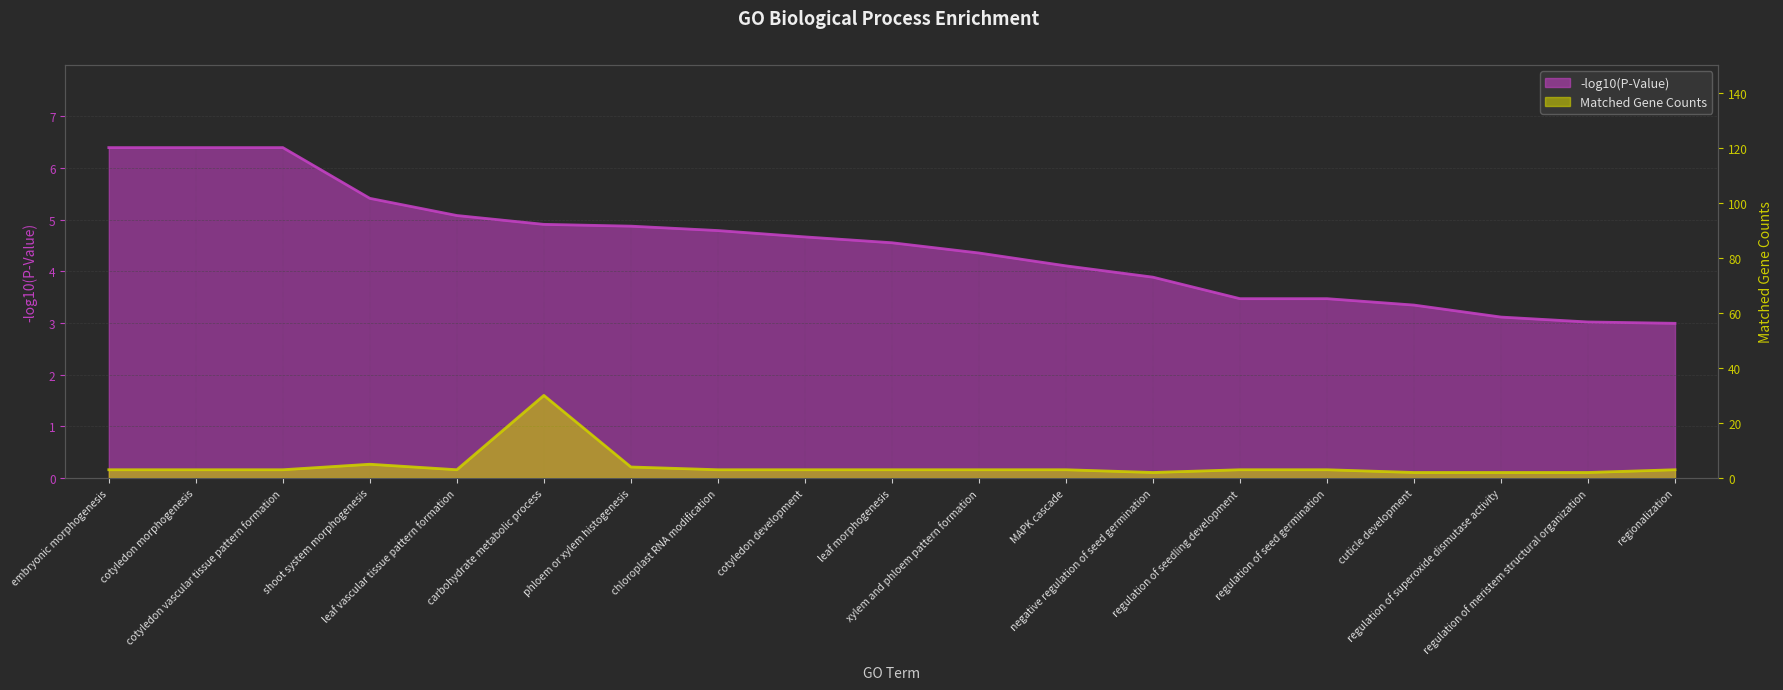

What is the total value across all series at embryonic morphogenesis?

9.4